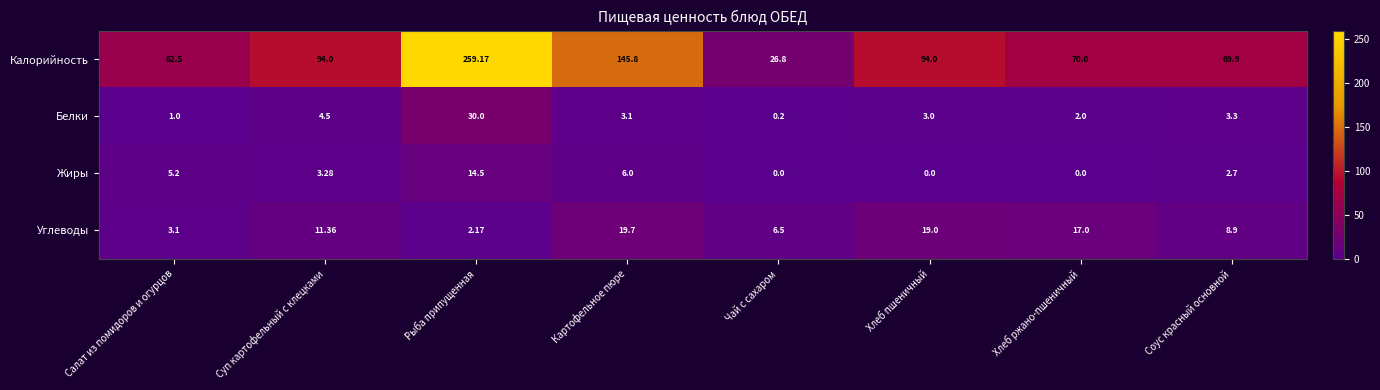

Is the value of Белки at Картофельное пюре greater than the value of Жиры at Рыба припущенная?

No